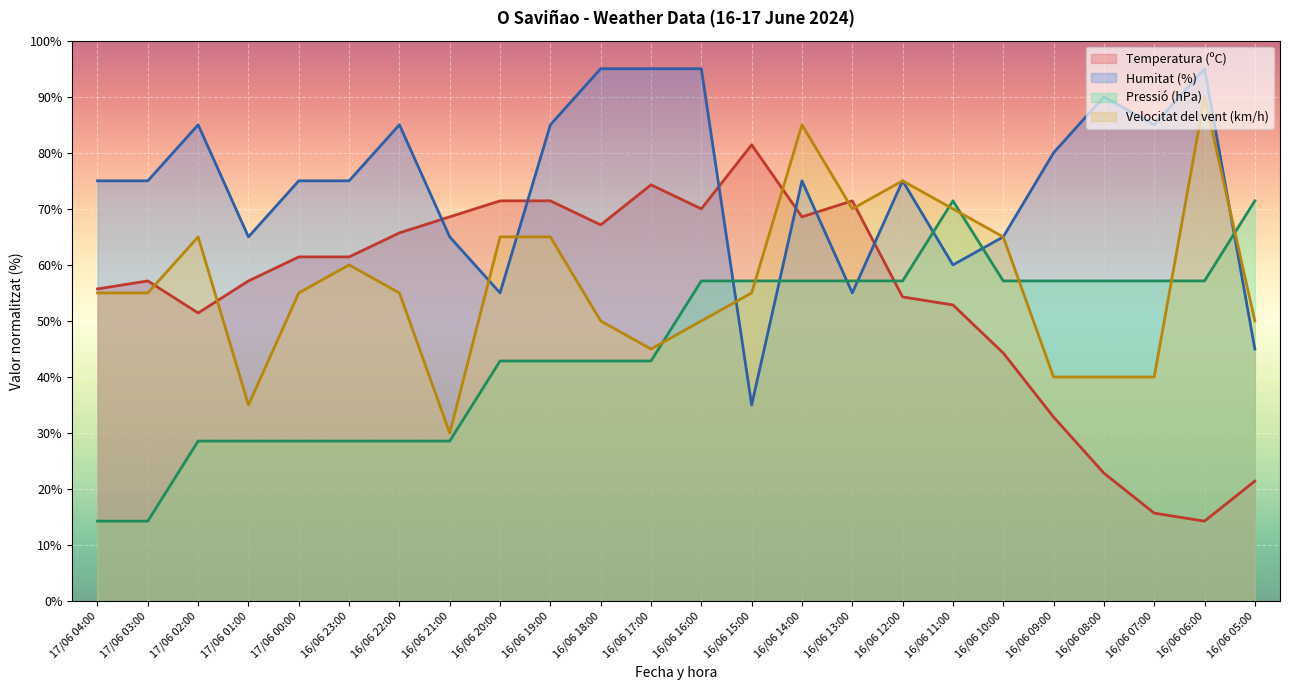

The value of Pressió (hPa) at 16/06 21:00 is 14.8. True or false?

False